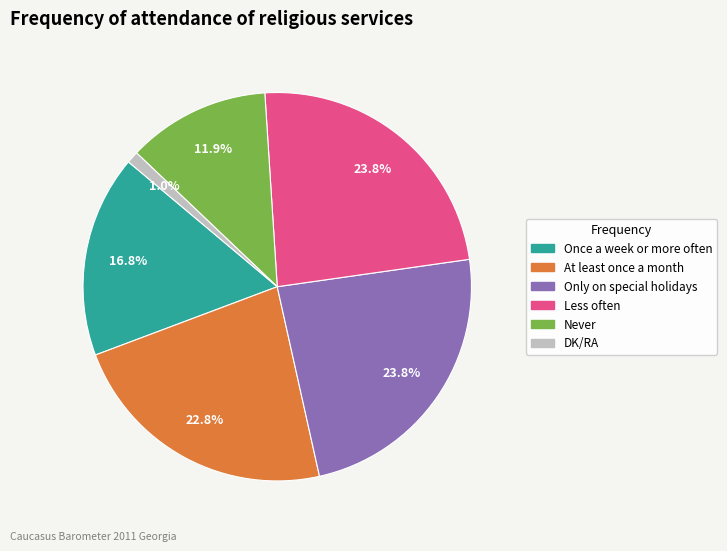

Which category has the smallest portion of the pie?

DK/RA